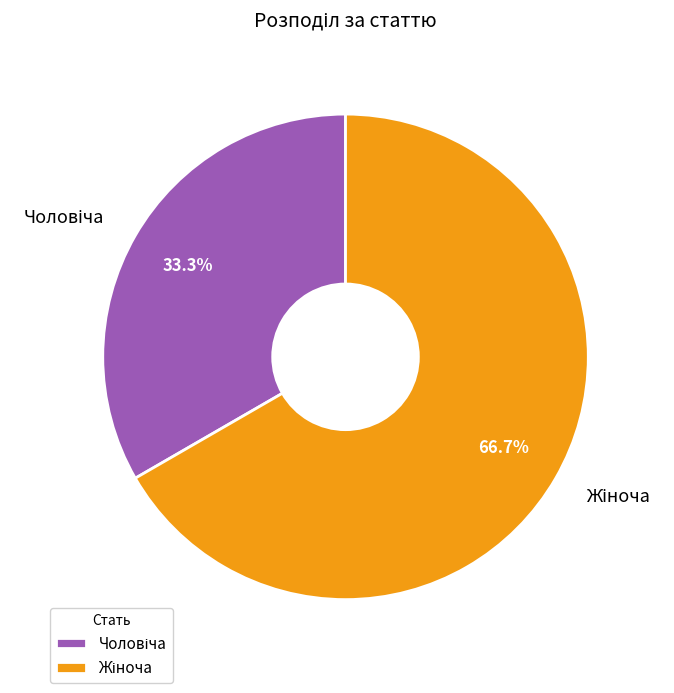

Is there any slice that represents more than half of the pie?

Yes